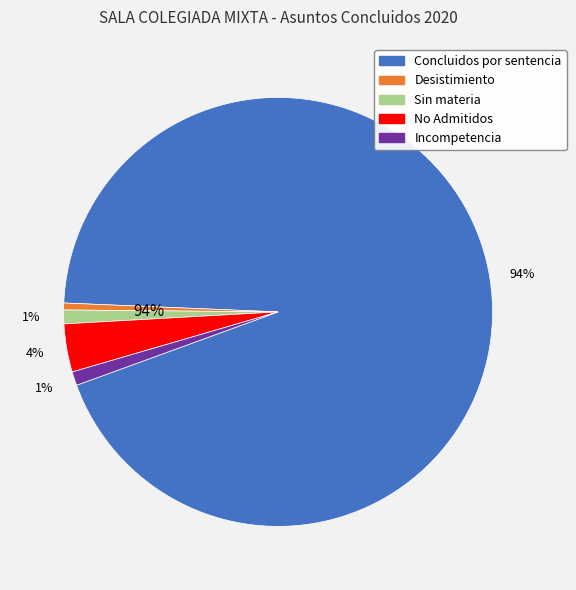

True or false: Desistimiento accounts for 15% of the total.

False